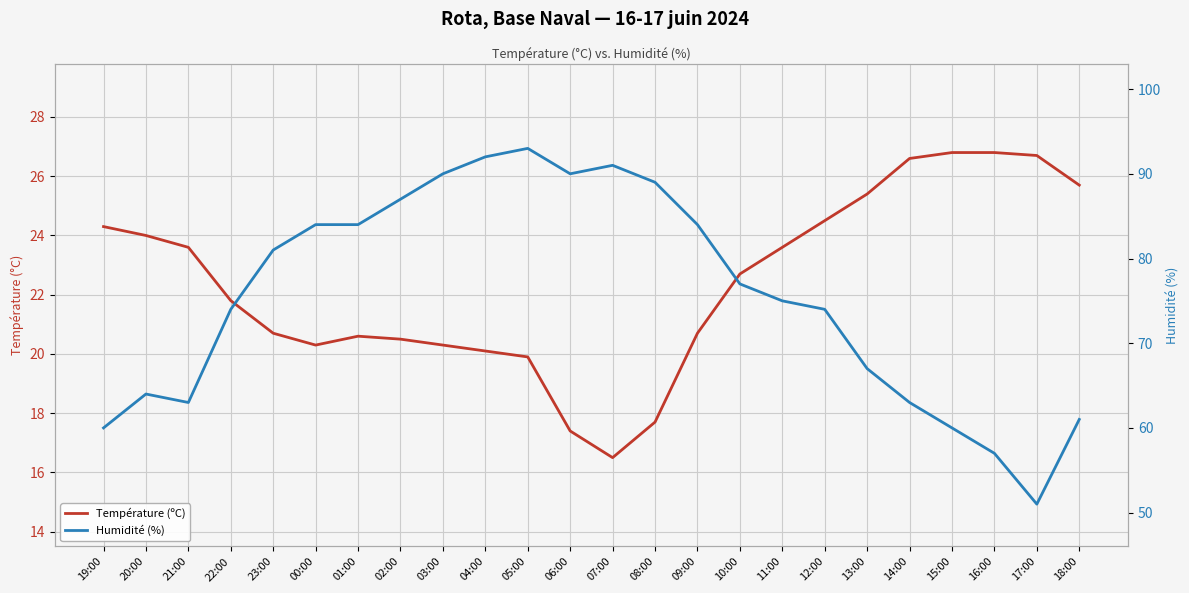

True or false: Humidité (%) and Température (ºC) intersect in this chart.

False